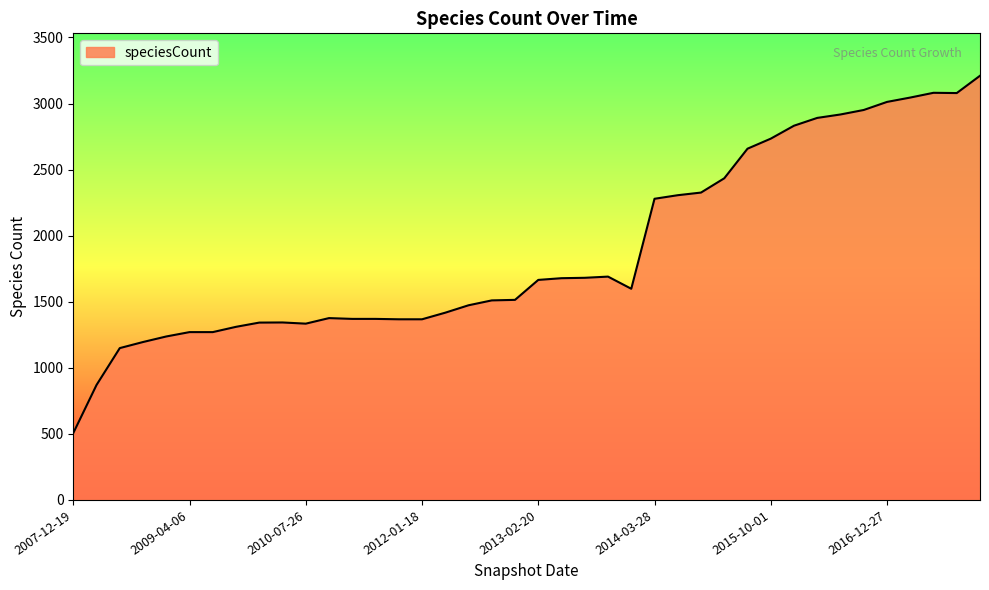

What is the difference between the maximum and minimum values?

2704